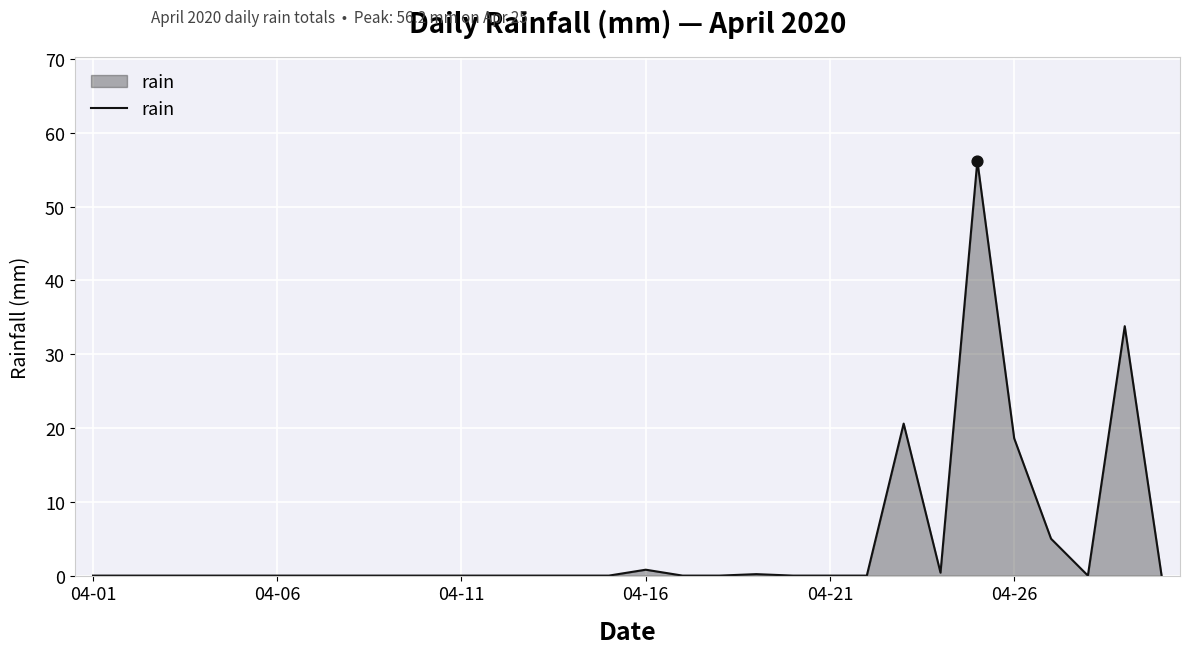

What is the maximum value shown in the chart?

56.2